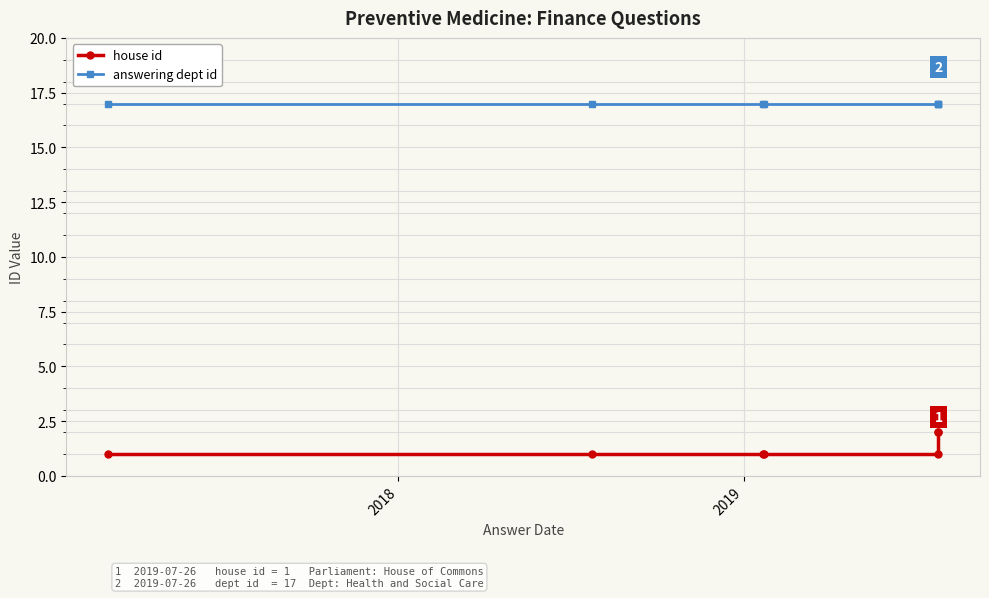

How many lines are shown in the chart?

2